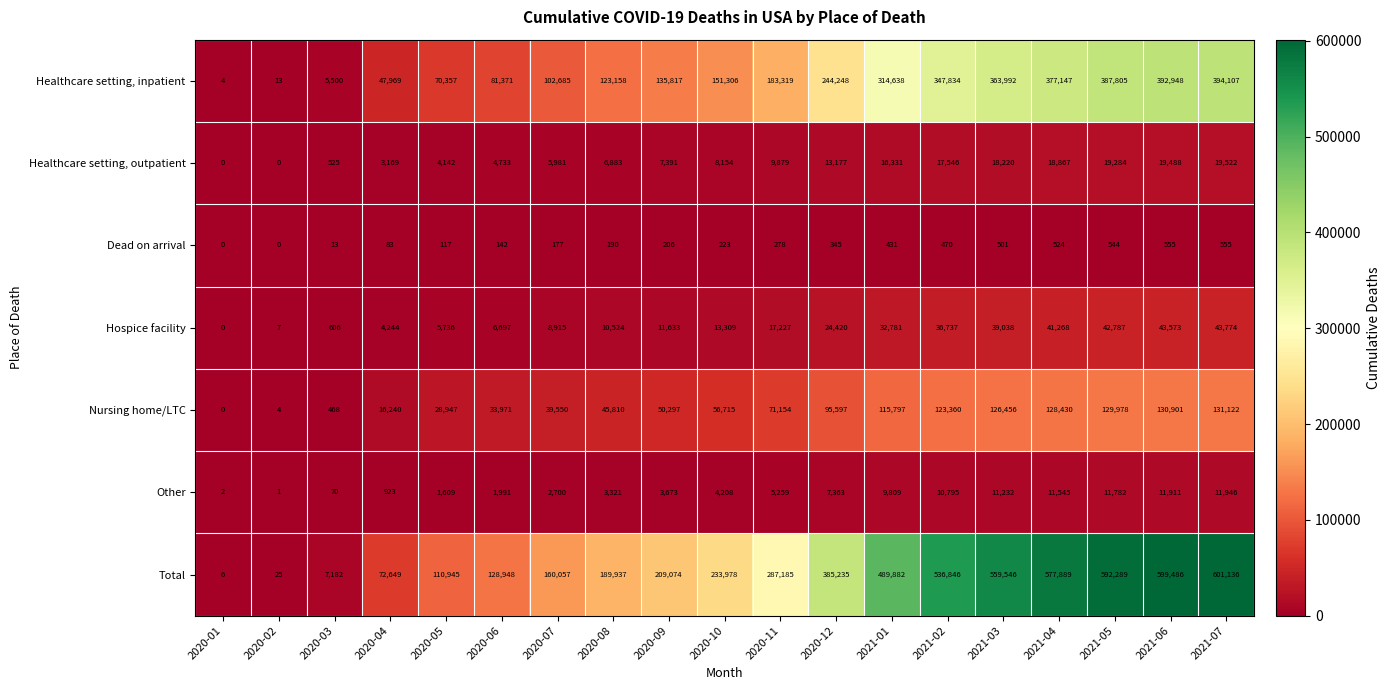

The Dead on arrival series shows 345 at 2020-12. True or false?

True